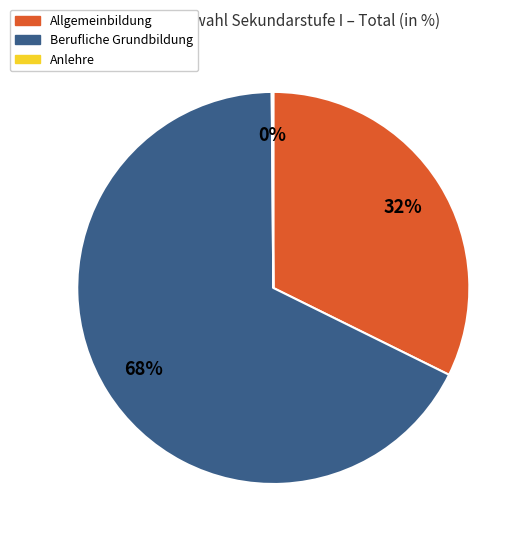

Is there any slice that represents more than half of the pie?

Yes